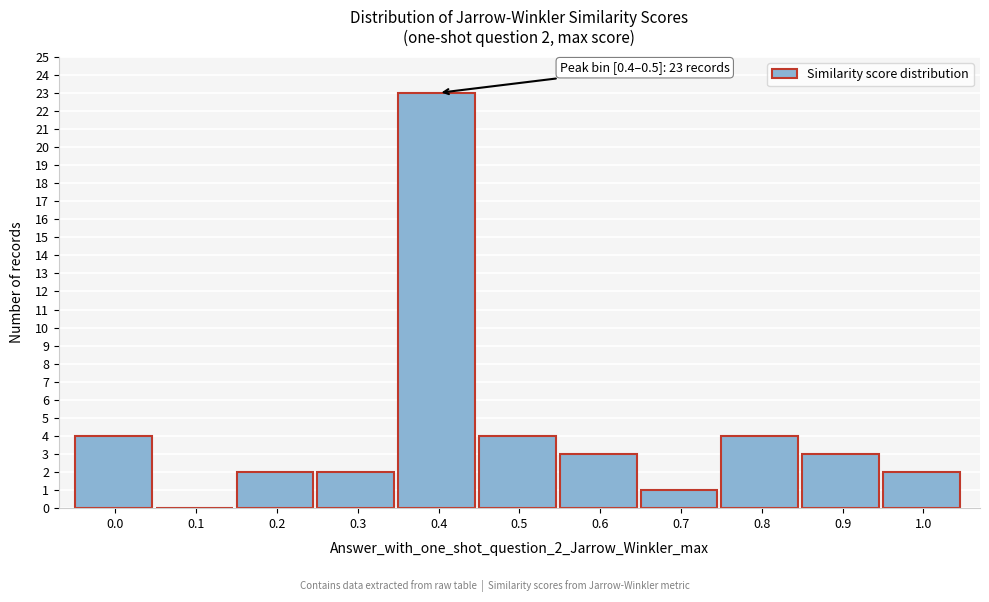

Reading left to right, what are all the values shown in this chart?

0.0=4	0.1=0	0.2=2	0.3=2	0.4=23	0.5=4	0.6=3	0.7=1	0.8=4	0.9=3	1.0=2